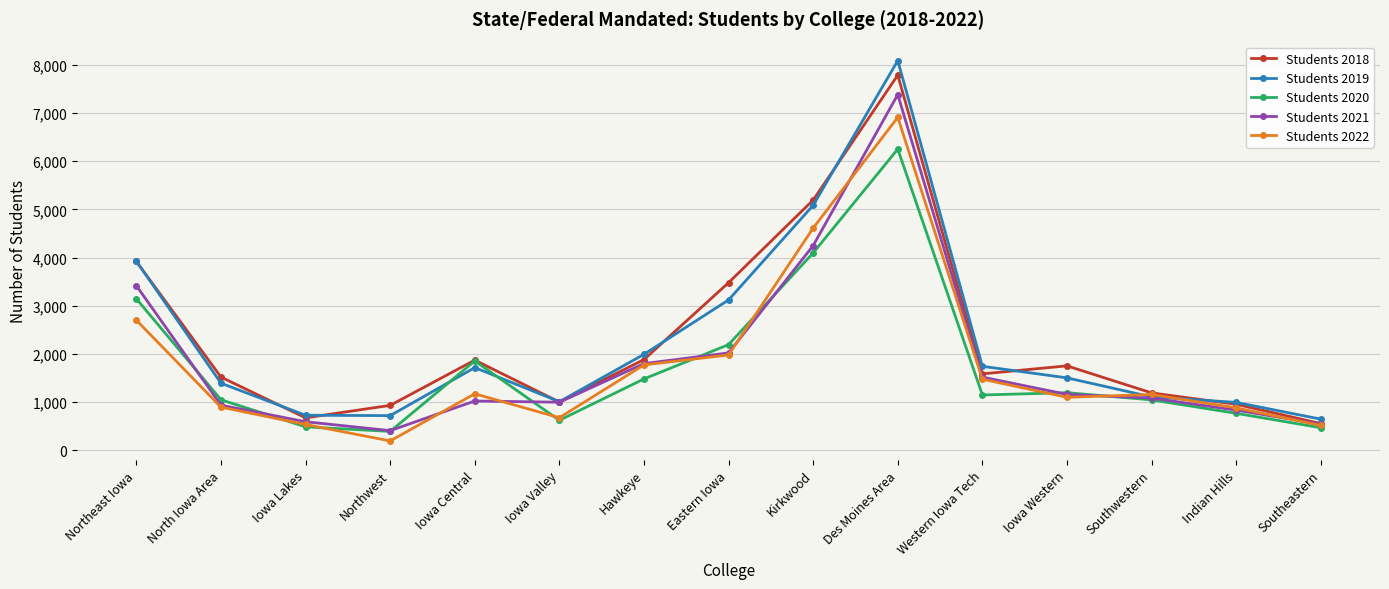

What is the sum of the Students 2020 values at Iowa Western and Iowa Central?

3047